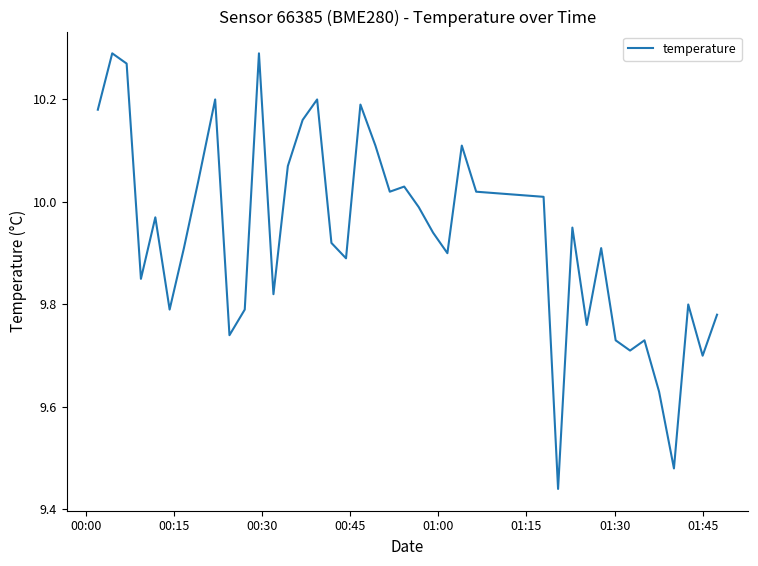

Does the chart display data point markers on the line(s)?

No